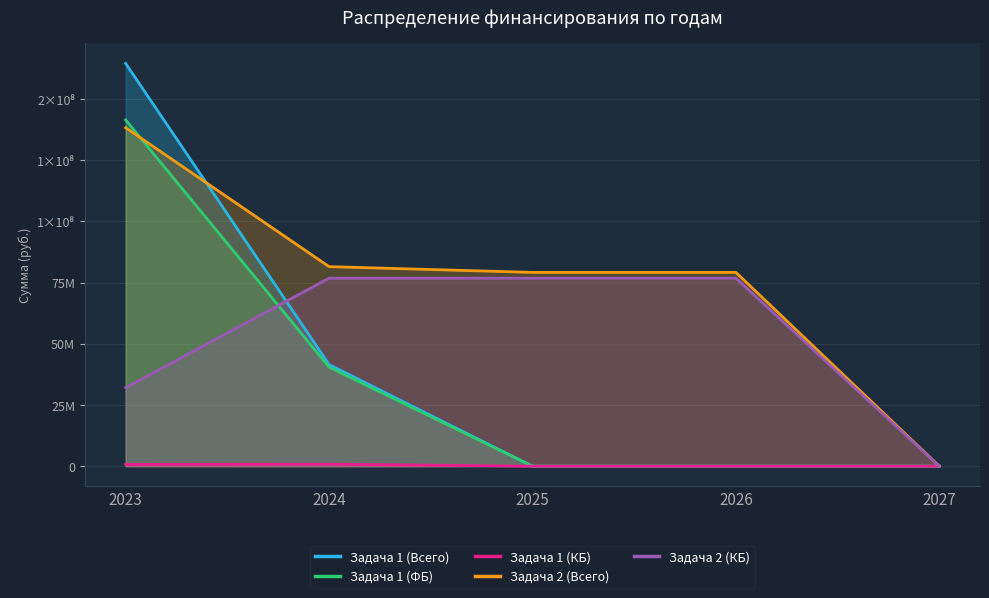

Rank the categories by Задача 1 (КБ) value from lowest to highest.

2025, 2026, 2027, 2023, 2024